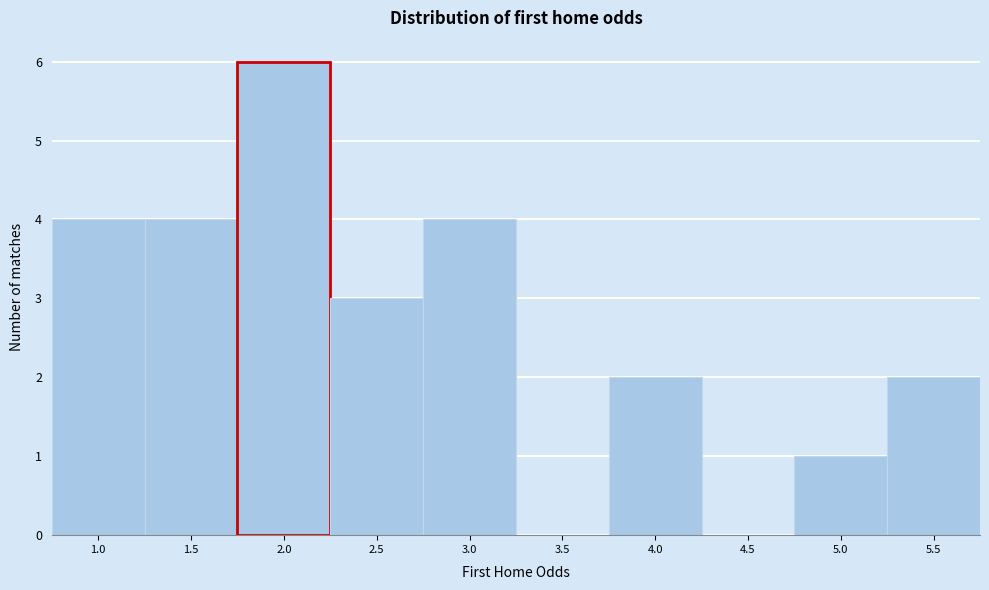

Reading left to right, what are all the values shown in this chart?

1.0=4	1.5=4	2.0=6	2.5=3	3.0=4	3.5=0	4.0=2	4.5=0	5.0=1	5.5=2